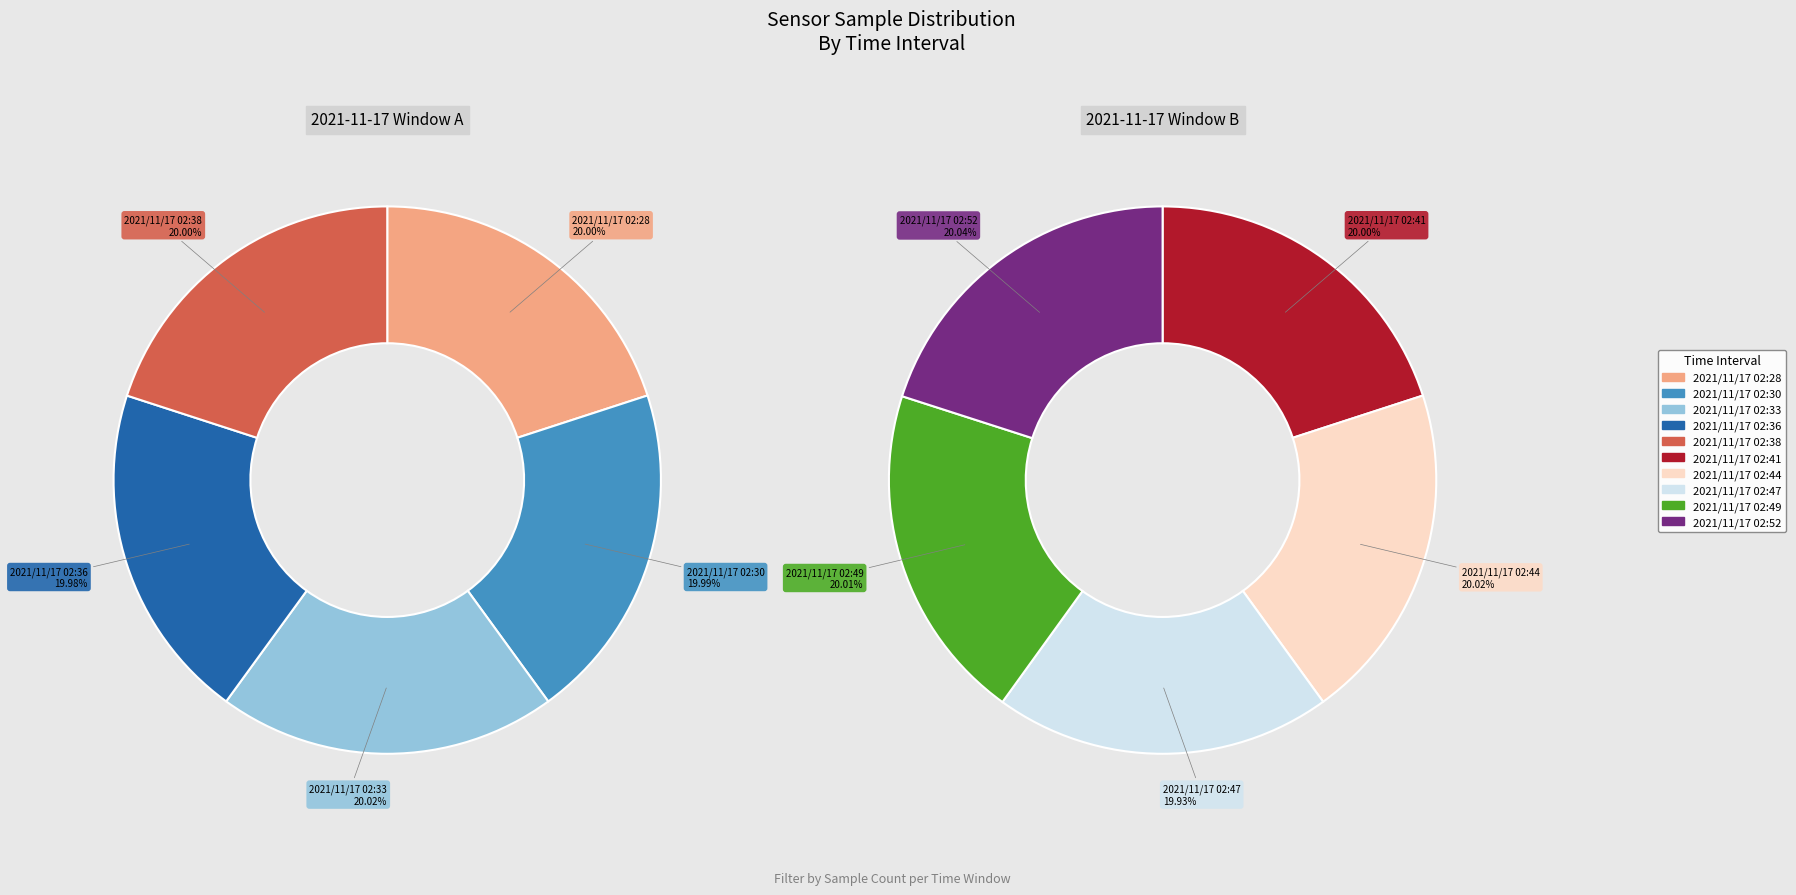

Does 2021/11/17 02:44 account for over 50% of the chart?

No